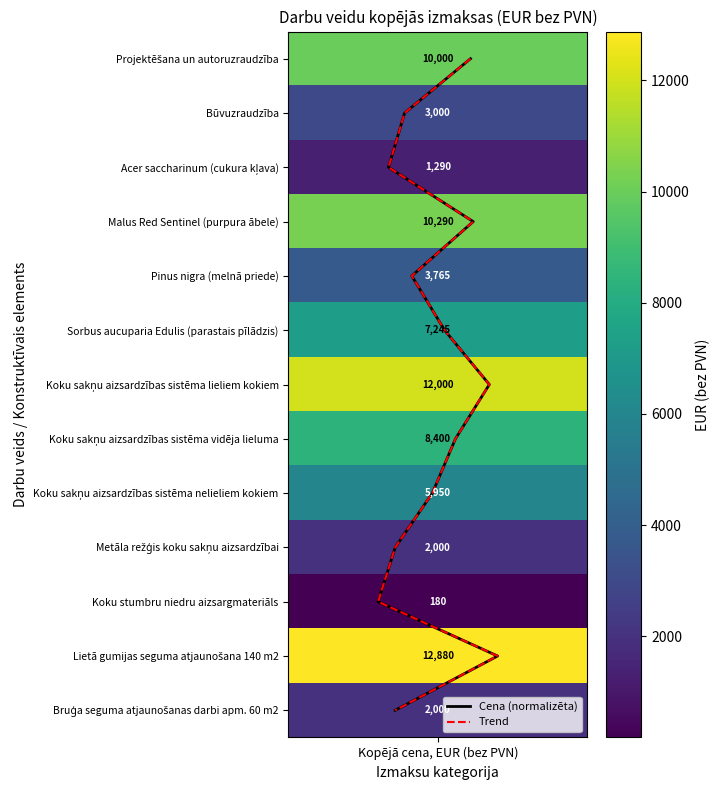

How many values in Trend are above zero?

12